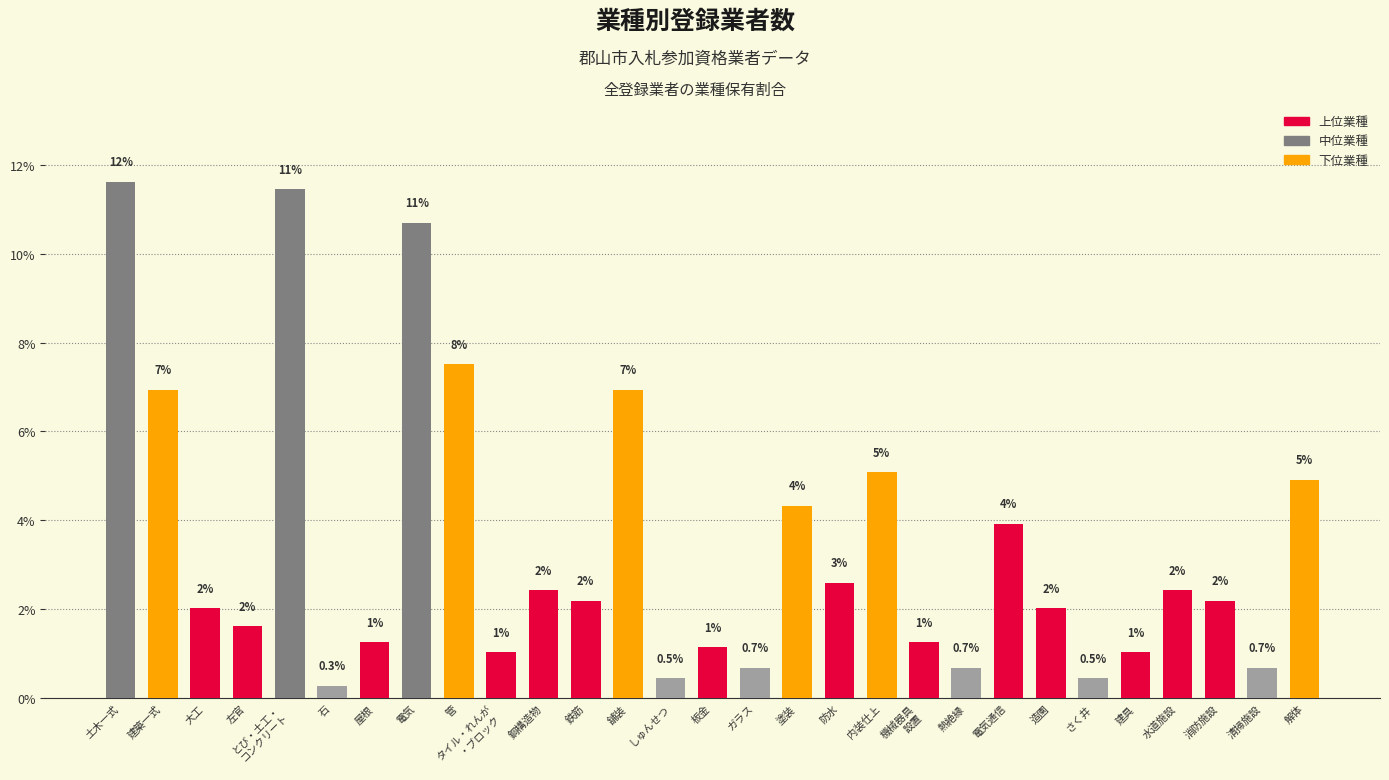

What is the minimum value shown in the chart?

0.3